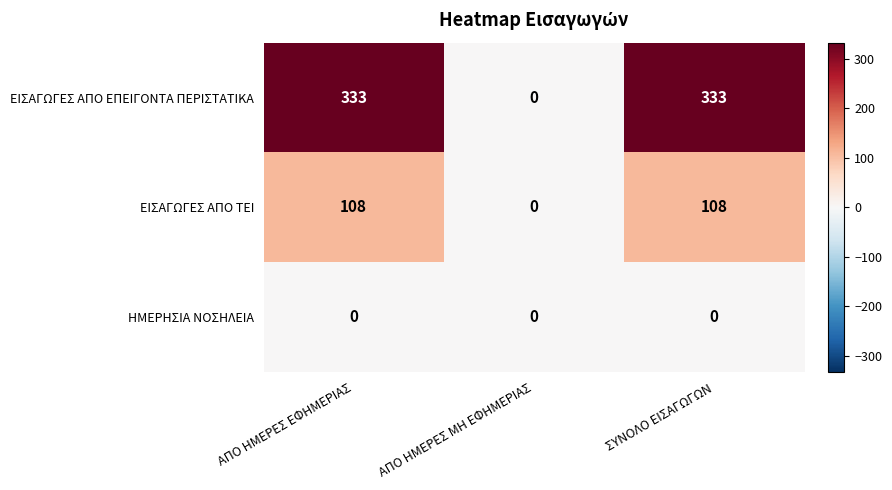

Rank the series by their average value, from lowest to highest.

ΗΜΕΡΗΣΙΑ ΝΟΣΗΛΕΙΑ, ΕΙΣΑΓΩΓΕΣ ΑΠΟ ΤΕΙ, ΕΙΣΑΓΩΓΕΣ ΑΠΟ ΕΠΕΙΓΟΝΤΑ ΠΕΡΙΣΤΑΤΙΚΑ